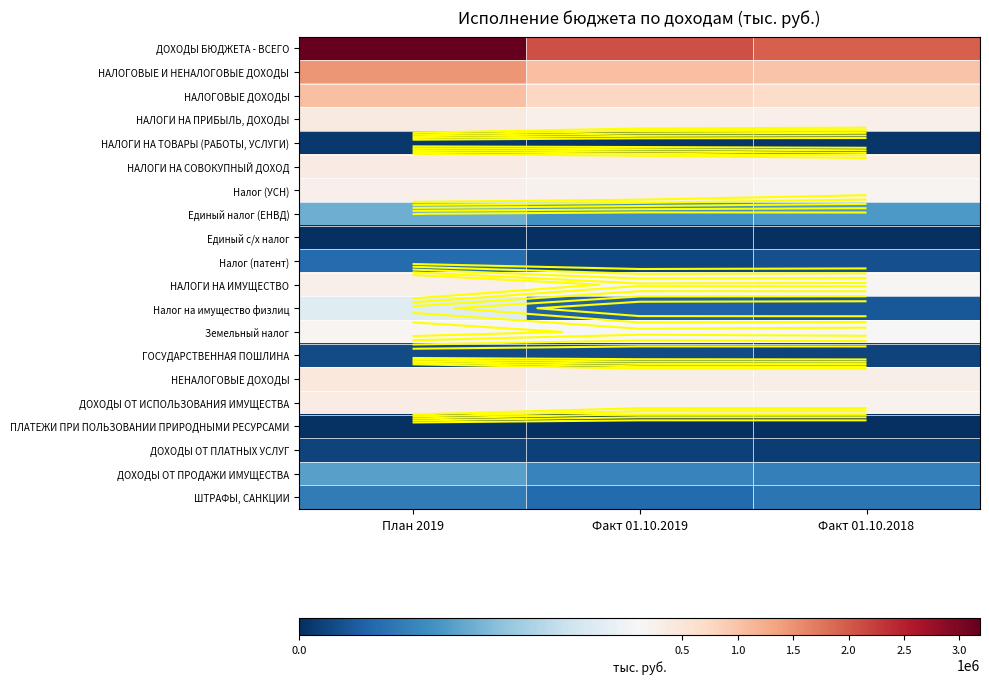

Rank the series at Факт 01.10.2018 from lowest to highest value.

Единый с/х налог, ПЛАТЕЖИ ПРИ ПОЛЬЗОВАНИИ ПРИРОДНЫМИ РЕСУРСАМИ, НАЛОГИ НА ТОВАРЫ (РАБОТЫ, УСЛУГИ), ДОХОДЫ ОТ ПЛАТНЫХ УСЛУГ, ГОСУДАРСТВЕННАЯ ПОШЛИНА, Налог (патент), Налог на имущество физлиц, ШТРАФЫ, САНКЦИИ, ДОХОДЫ ОТ ПРОДАЖИ ИМУЩЕСТВА, Единый налог (ЕНВД), Земельный налог, НАЛОГИ НА ИМУЩЕСТВО, Налог (УСН), ДОХОДЫ ОТ ИСПОЛЬЗОВАНИЯ ИМУЩЕСТВА, НАЛОГИ НА ПРИБЫЛЬ, ДОХОДЫ, НАЛОГИ НА СОВОКУПНЫЙ ДОХОД, НЕНАЛОГОВЫЕ ДОХОДЫ, НАЛОГОВЫЕ ДОХОДЫ, НАЛОГОВЫЕ И НЕНАЛОГОВЫЕ ДОХОДЫ, ДОХОДЫ БЮДЖЕТА - ВСЕГО